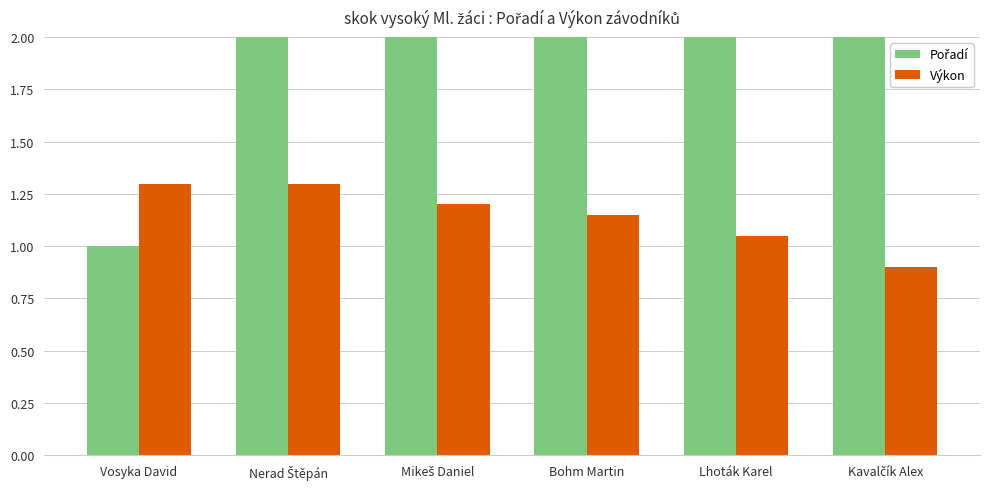

What value does the Výkon series have at Lhoták Karel?

1.1